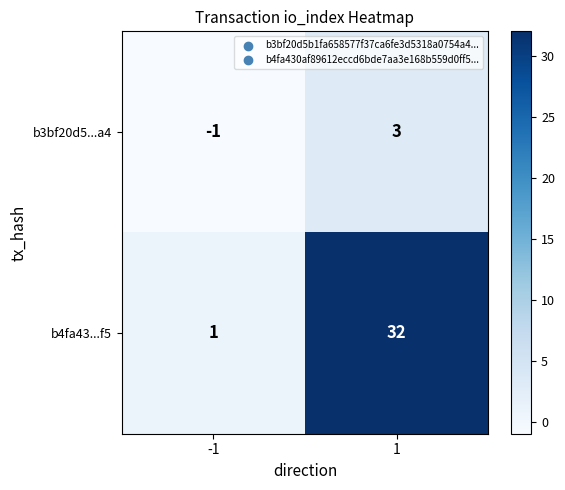

What is the total value across all series at 1?

35